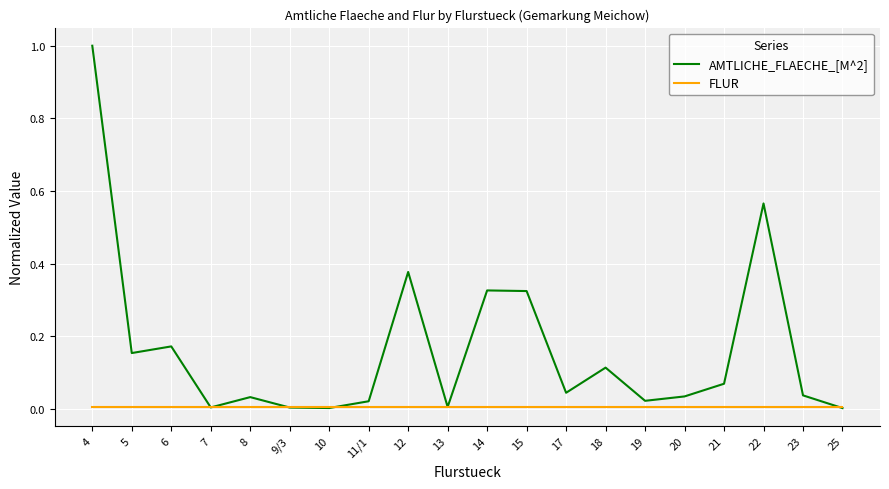

At which category does the chart reach its peak across all series?

4